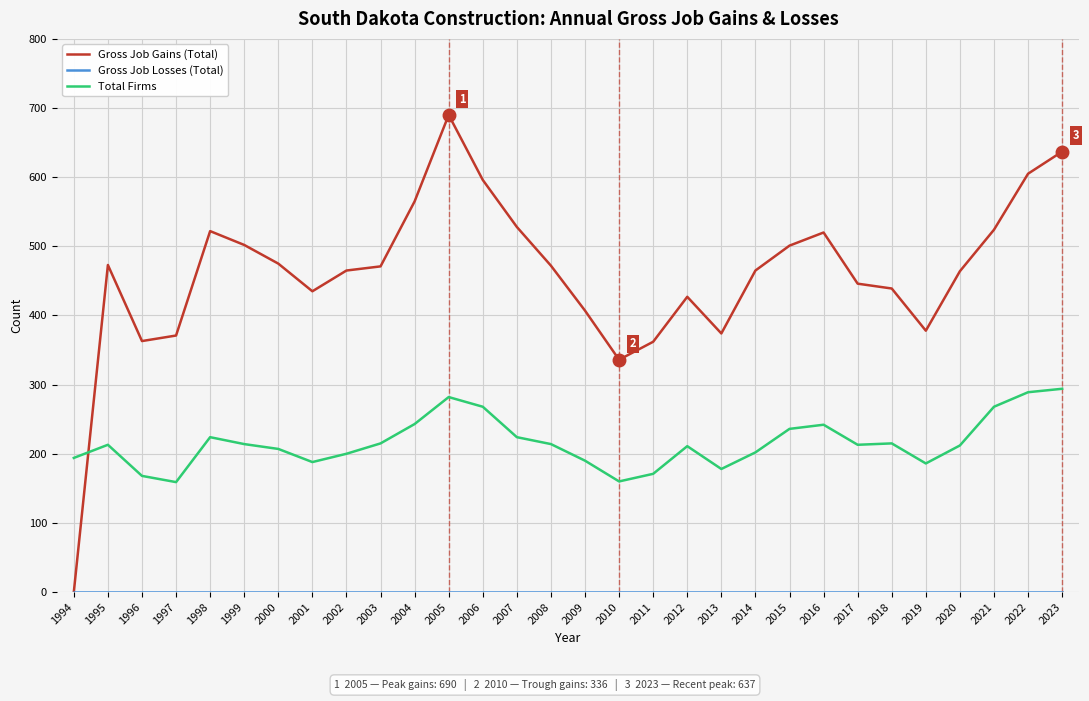

Does the chart display data point markers on the line(s)?

No